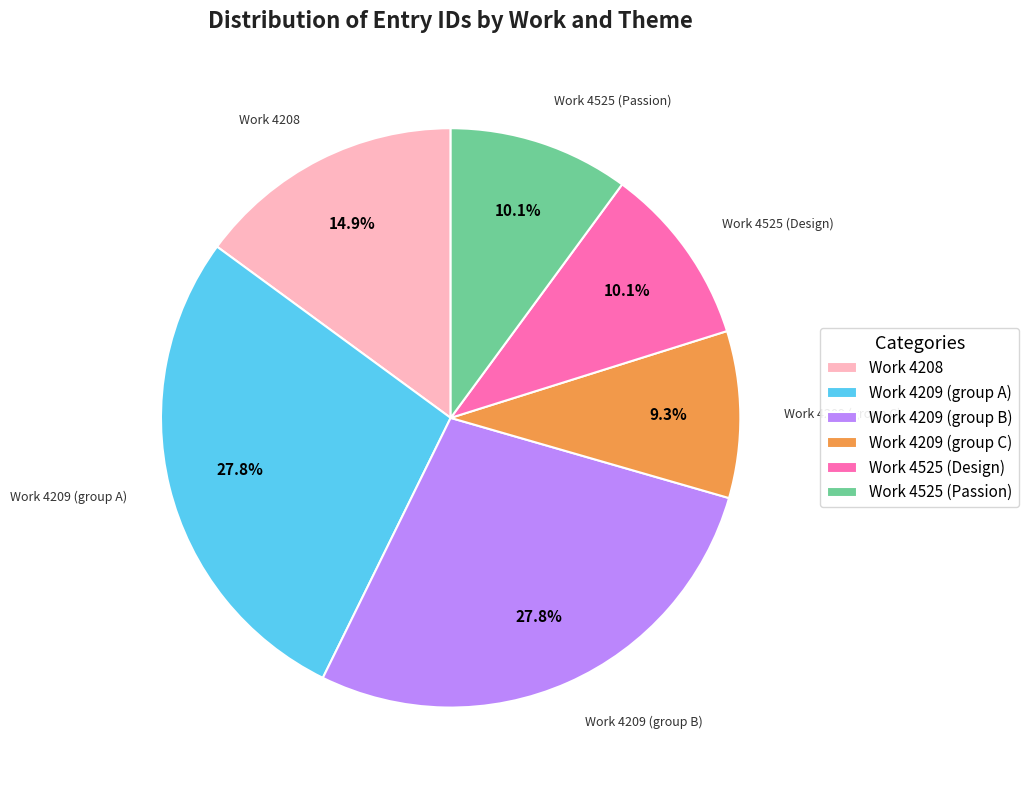

Between Work 4209 (group B) and Work 4208, which is larger?

Work 4209 (group B)